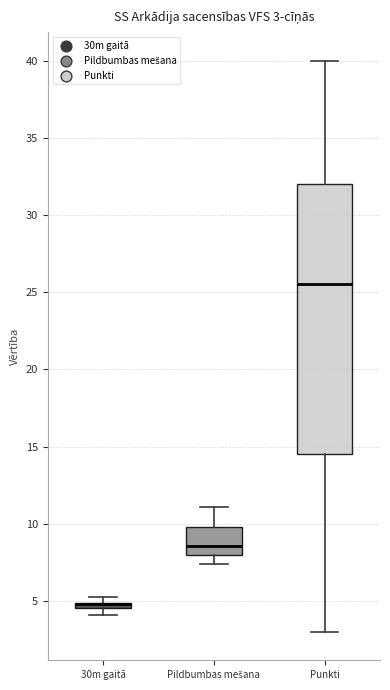

Comparing the boxes themselves (not the whiskers), which one is the tallest?

Punkti